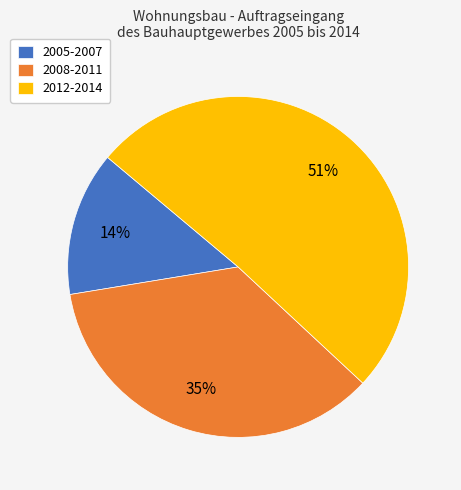

Is the sum of 2012-2014 and 2008-2011 greater than half?

Yes